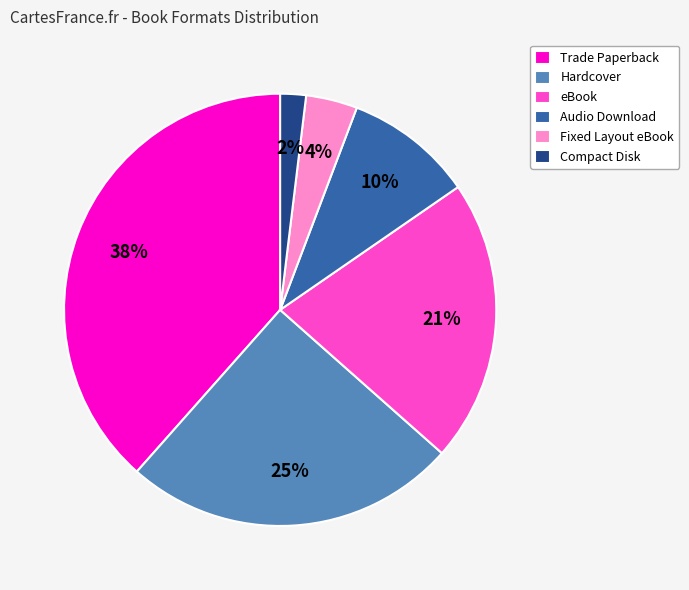

Which slice is the smallest?

Compact Disk